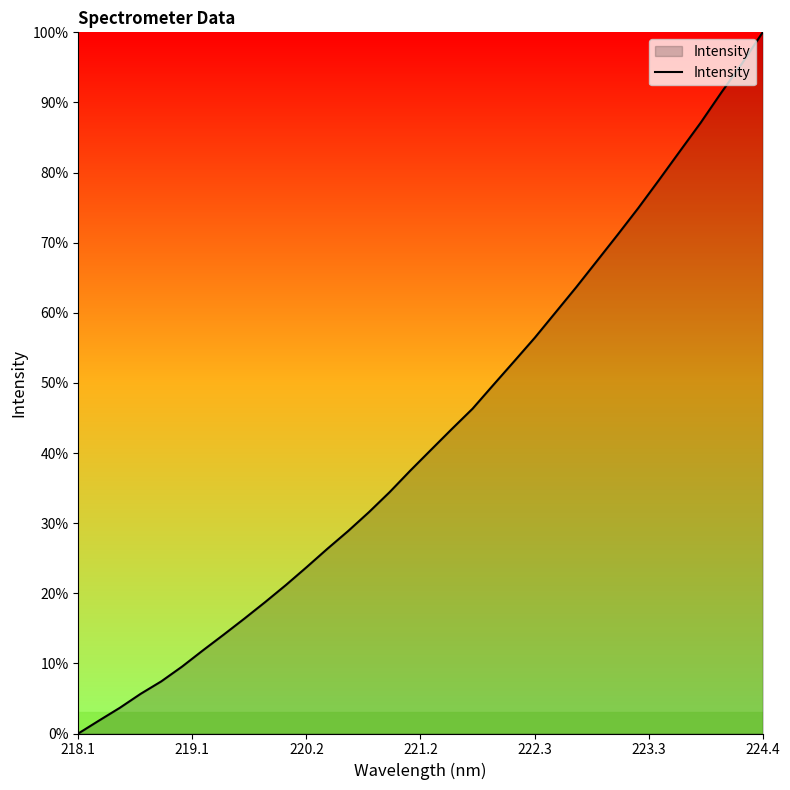

What is the difference between the second highest and minimum values?

95.6